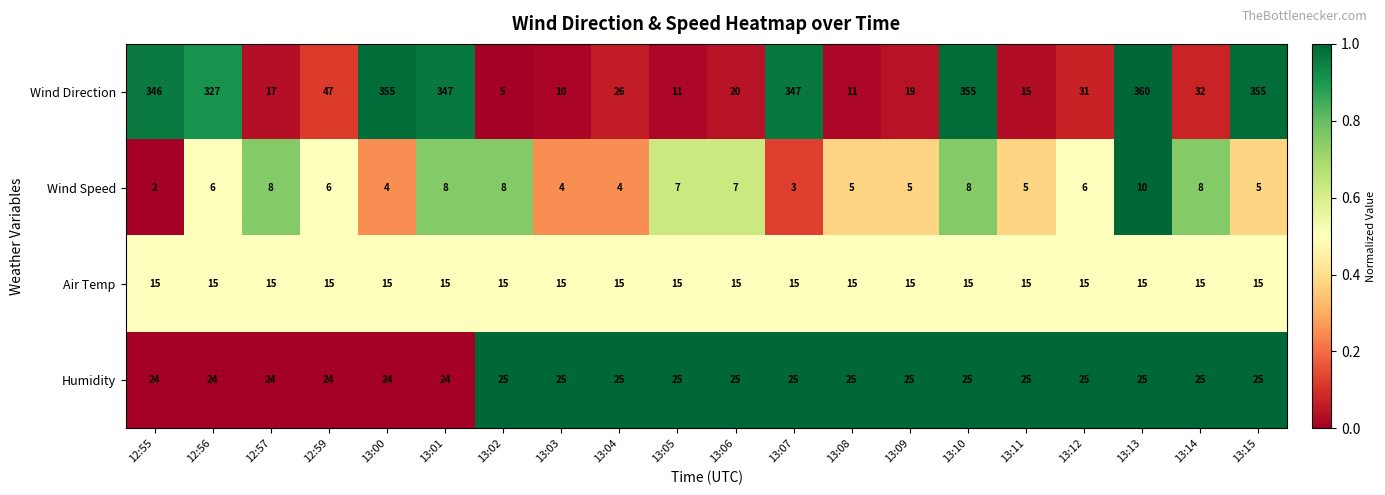

At how many categories does at least one series exceed 174?

8